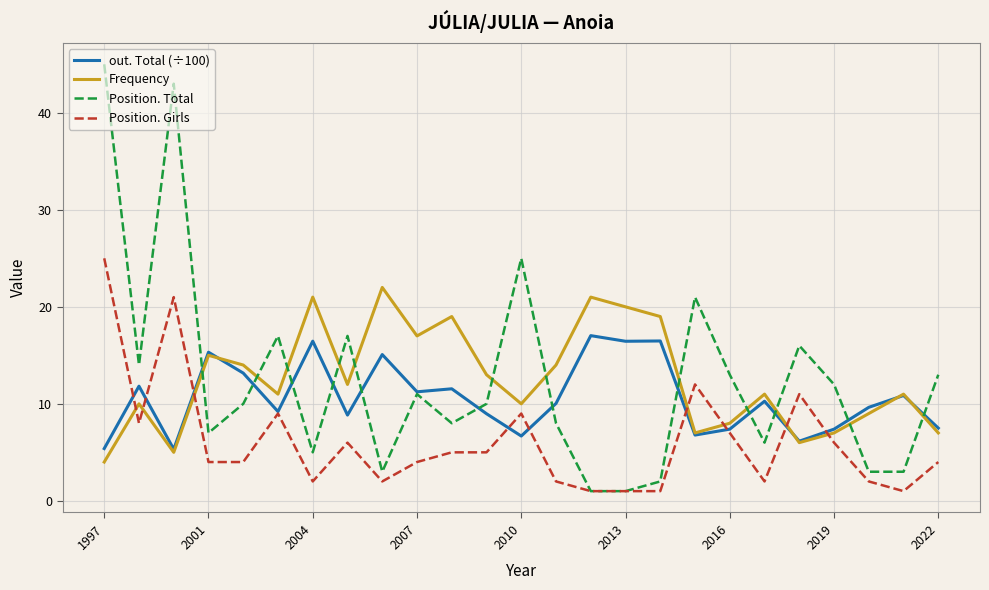

What is the minimum value shown in the chart?

1.0